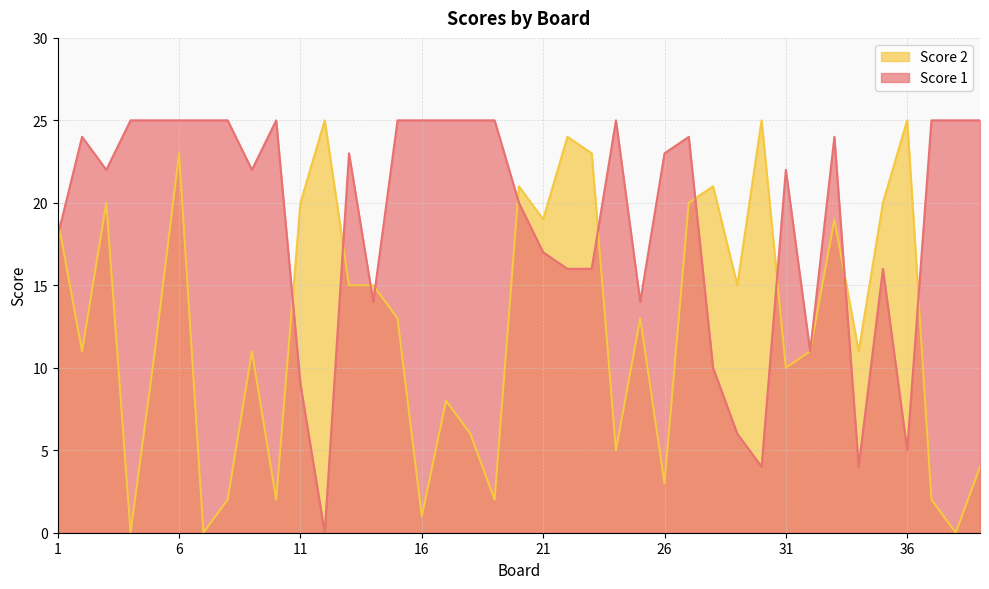

What is the difference between the highest and lowest values at 20?

1